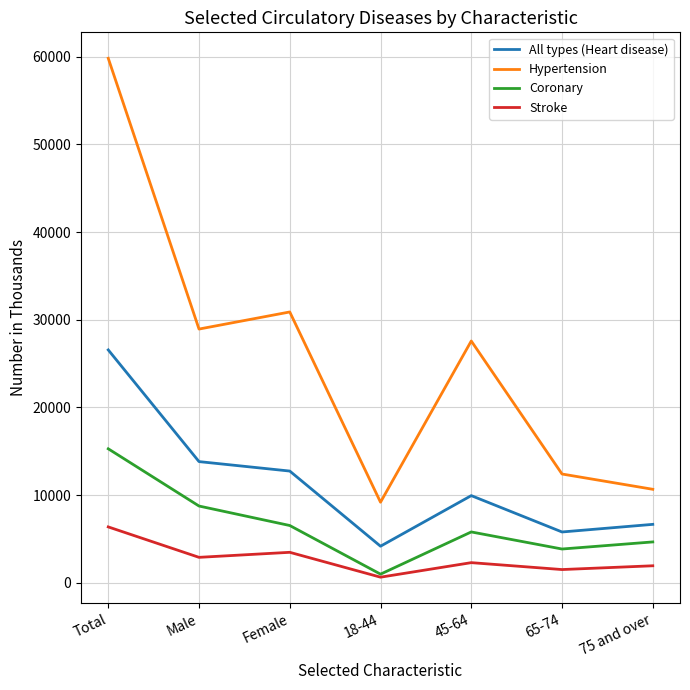

At Male, list the series in order from smallest to largest.

Stroke, Coronary, All types (Heart disease), Hypertension